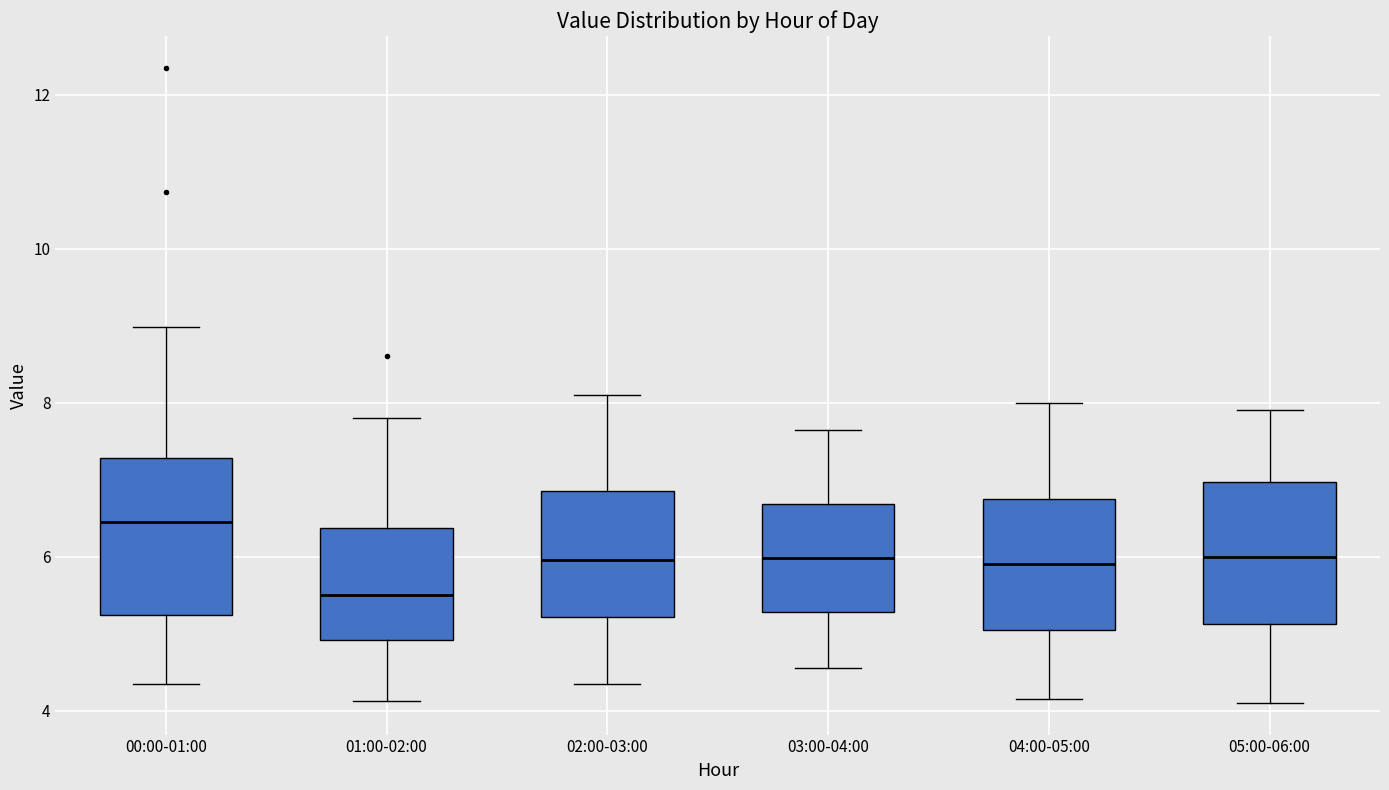

Which box has the highest median line?

00:00-01:00